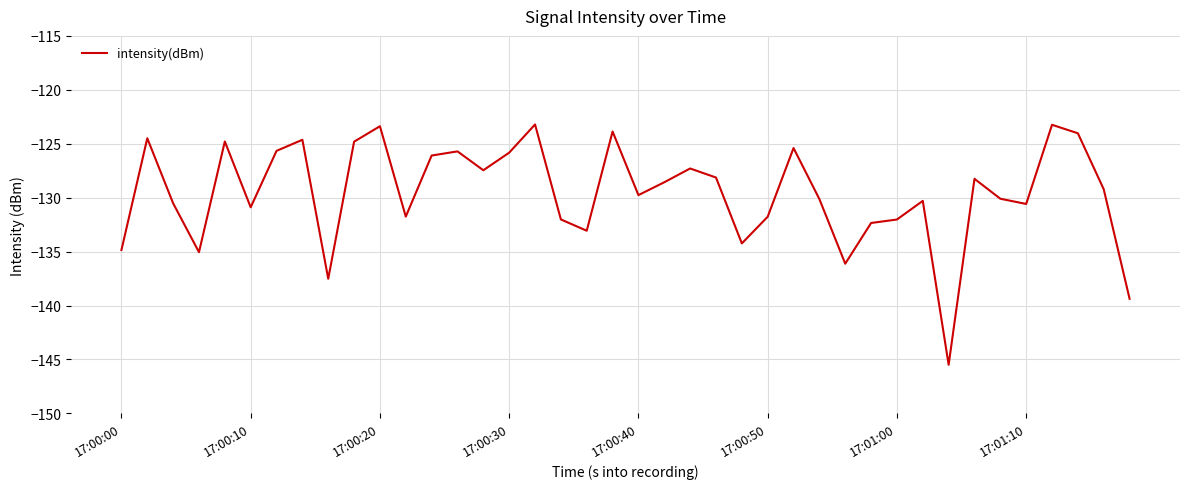

Is this an area chart (filled region under the line)?

No